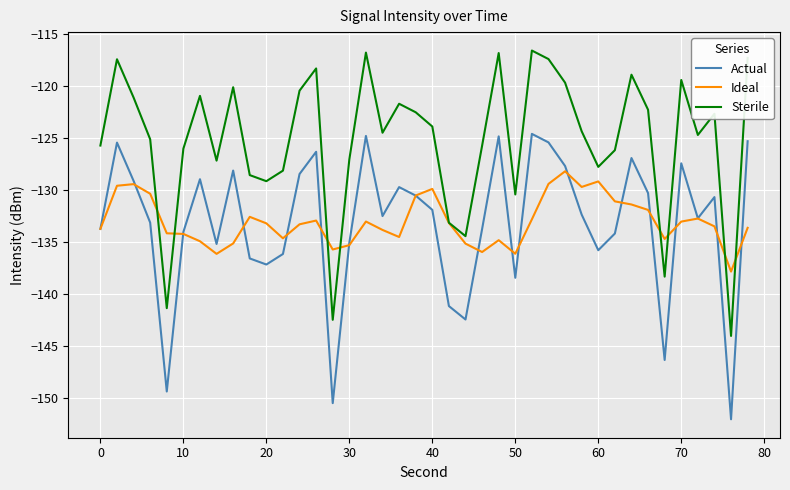

True or false: Sterile and Actual intersect in this chart.

False